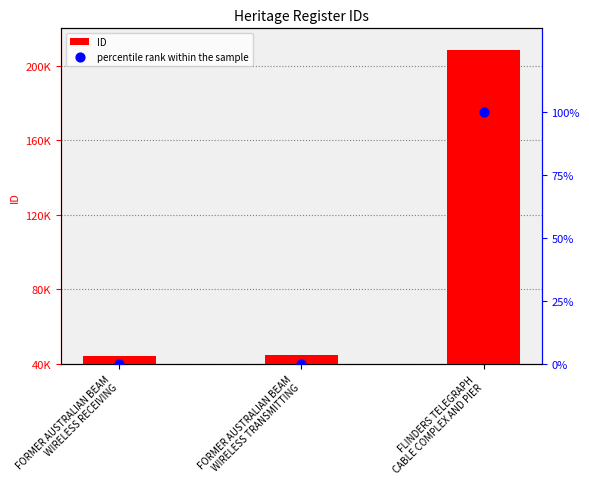

What are all the series names shown in the legend?

ID, percentile rank within the sample